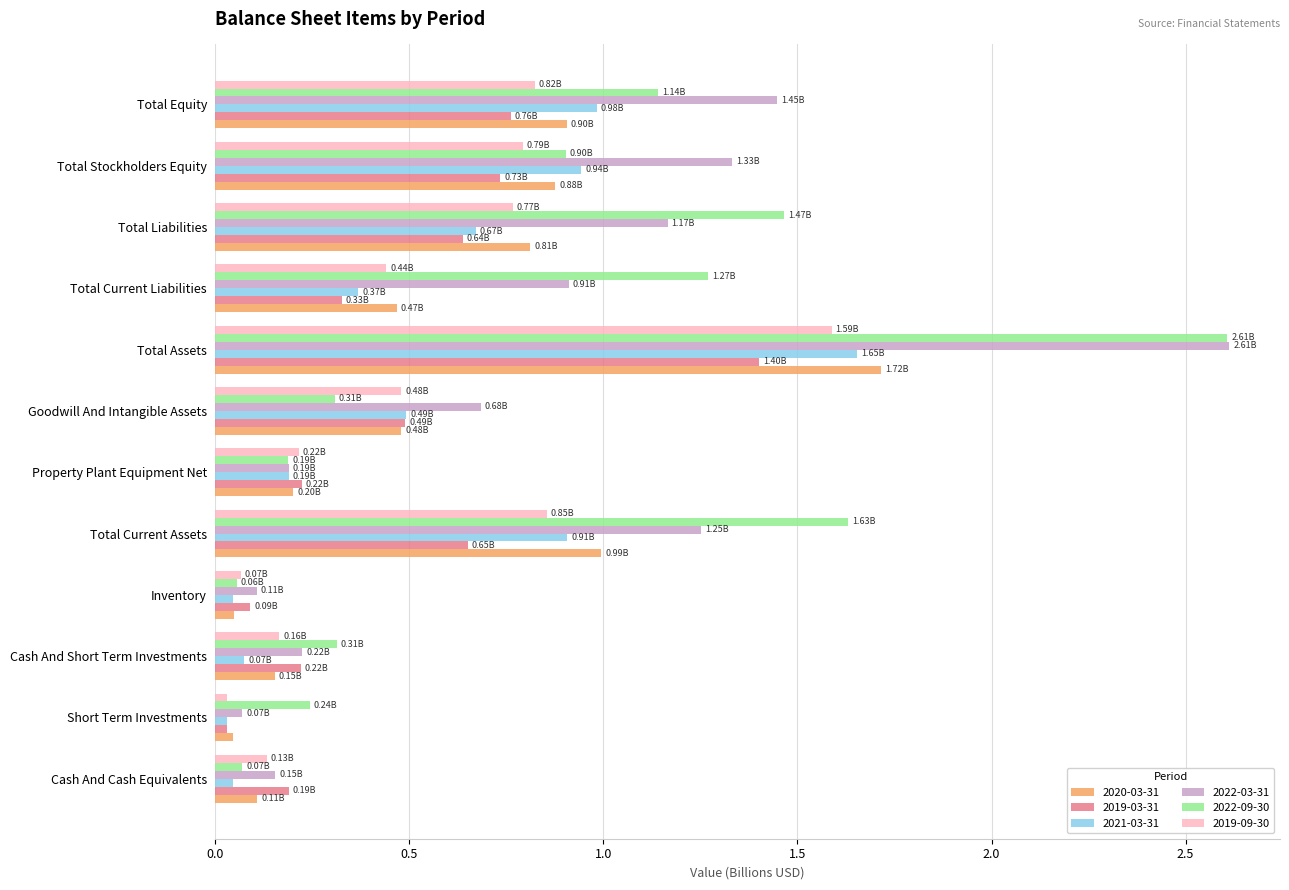

Between Total Liabilities and Total Stockholders Equity, which series saw the biggest shift?

2022-09-30